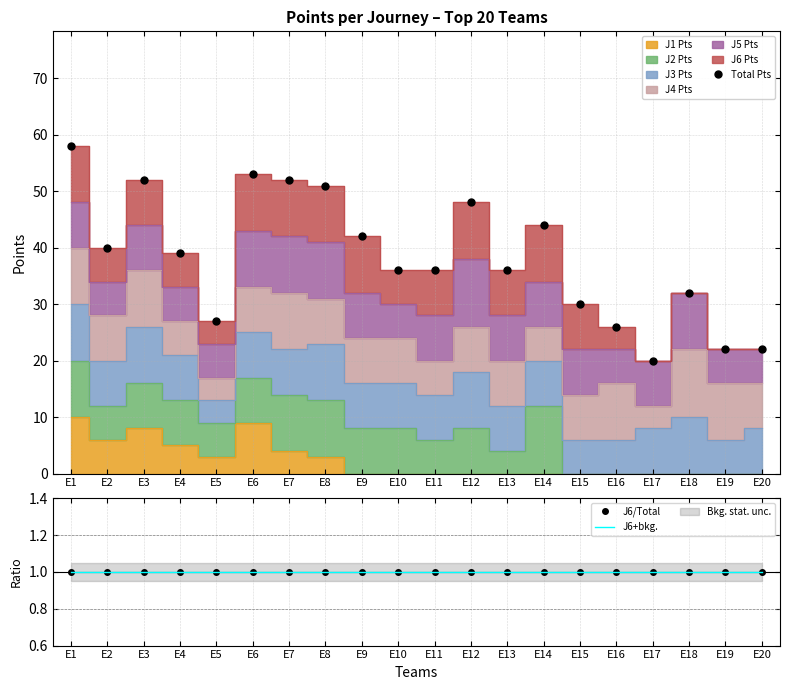

What is the value of the Total Pts point at the 12th from the left?

48